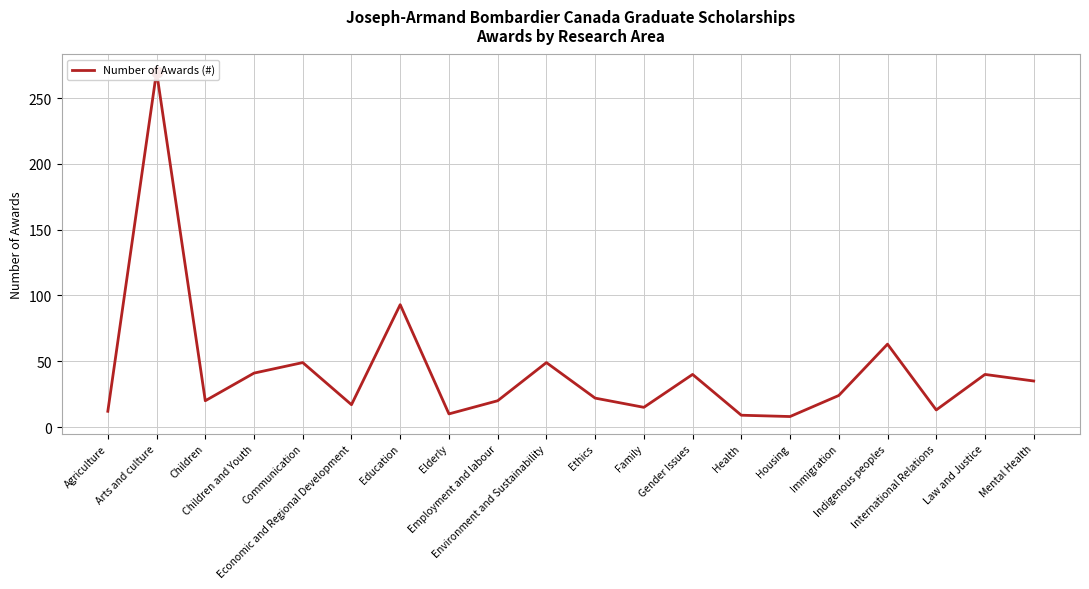

Between Employment and labour and Ethics, which is larger?

Ethics